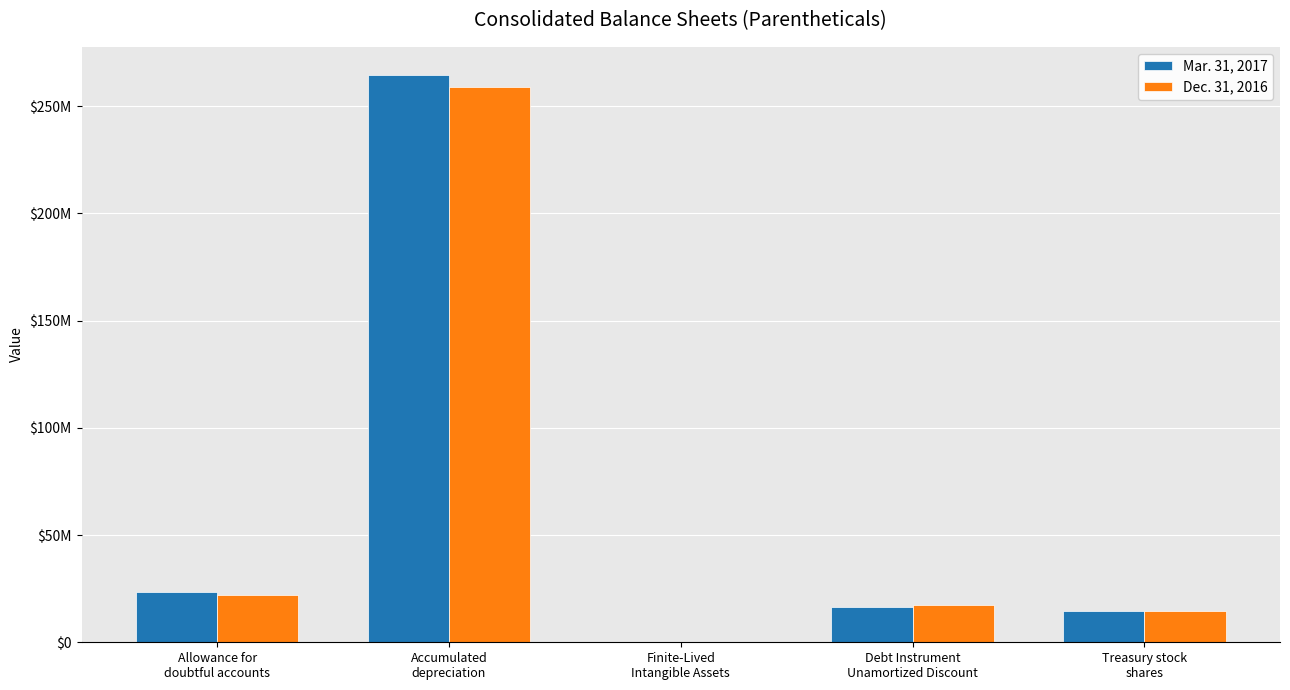

What are all the series names shown in the legend?

Mar. 31, 2017, Dec. 31, 2016